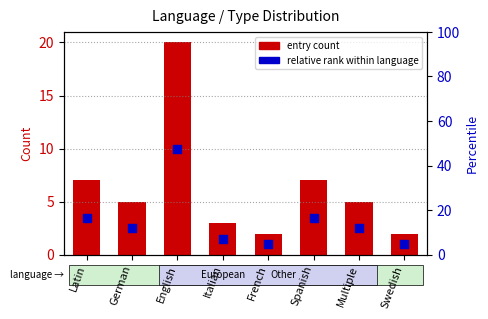

What is the total value across all series at French?

3.0